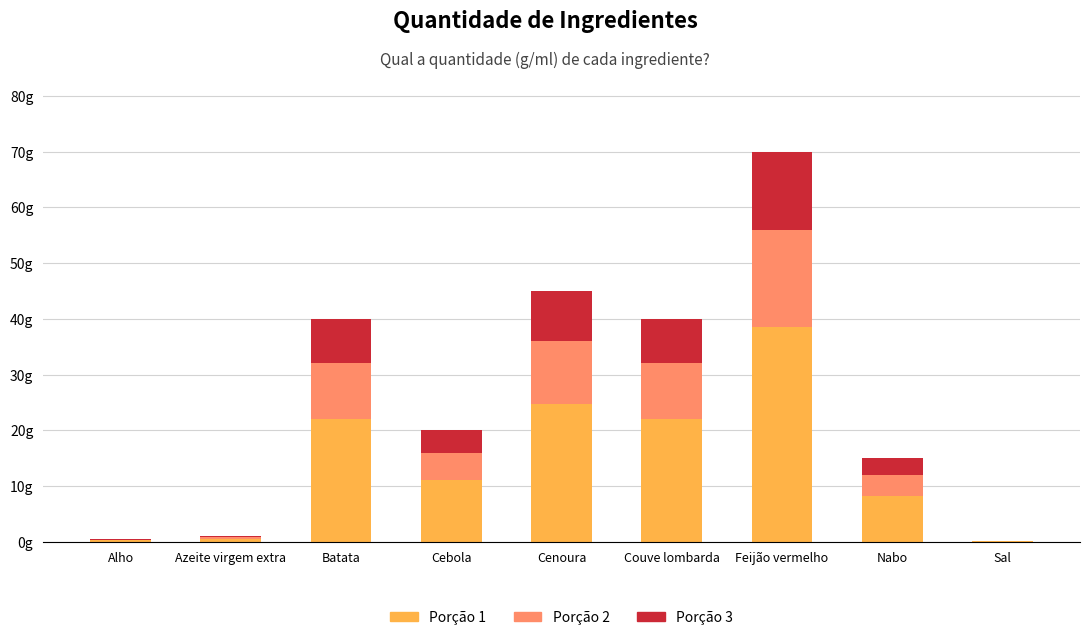

What are all the series names shown in the legend?

Porção 1, Porção 2, Porção 3